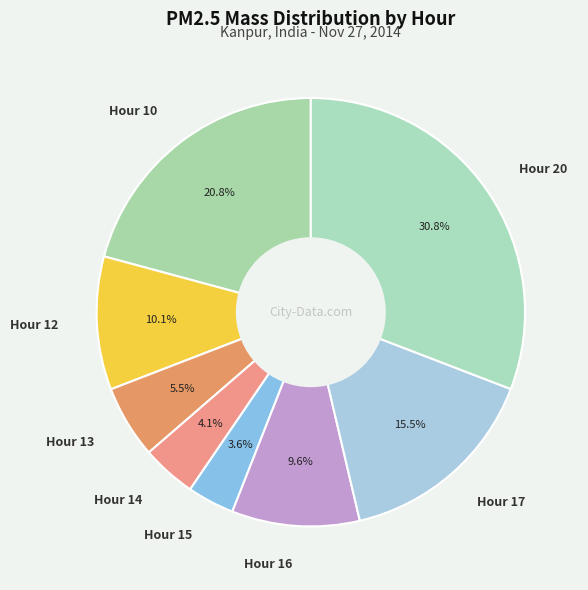

Count the number of slices in the pie.

8